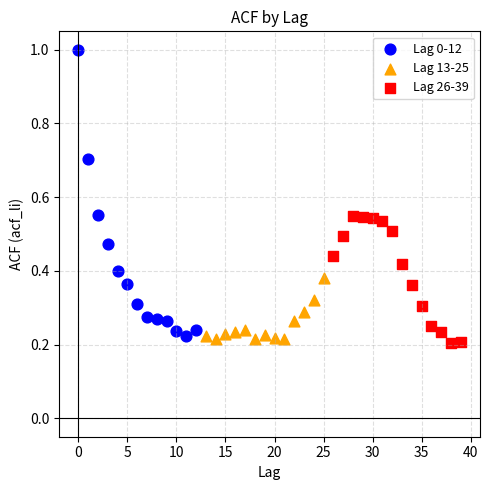

Which series has the widest spread of Y values?

Lag 0-12